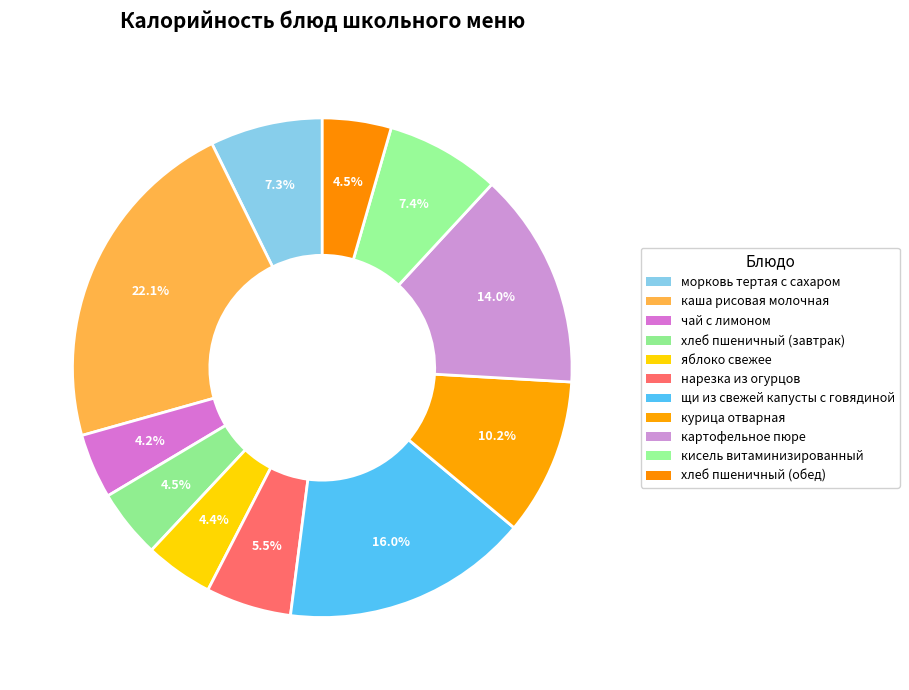

To the nearest percent, what percentage of the pie is каша рисовая молочная?

22%